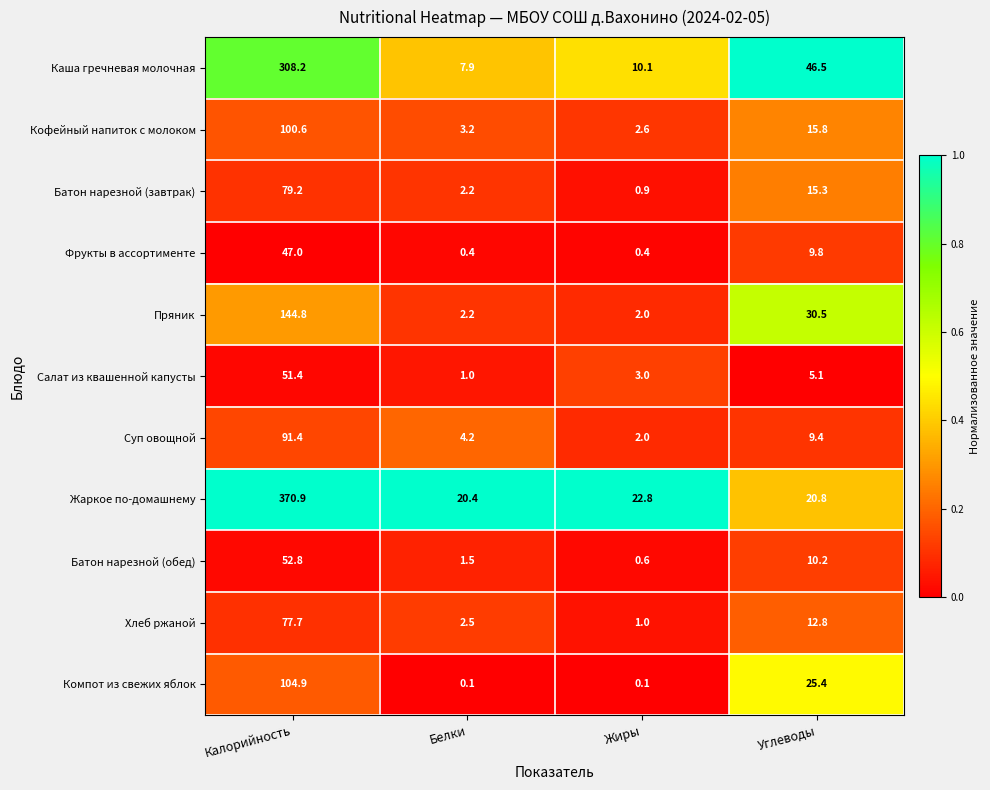

At which label is Хлеб ржаной closest to 39?

Углеводы